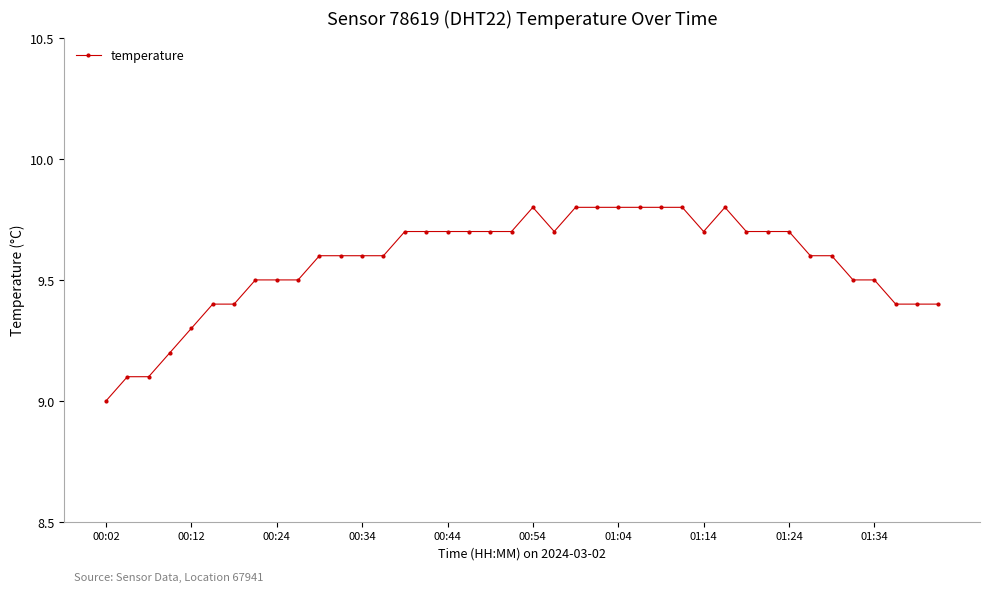

True or false: the data has more than 0 interior local peaks.

True